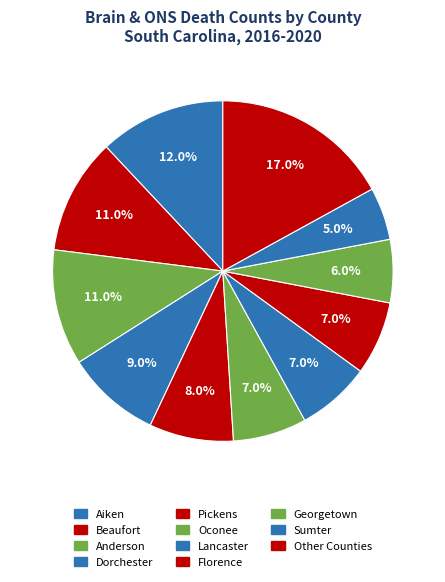

To the nearest percent, what is the average slice percentage?

9%